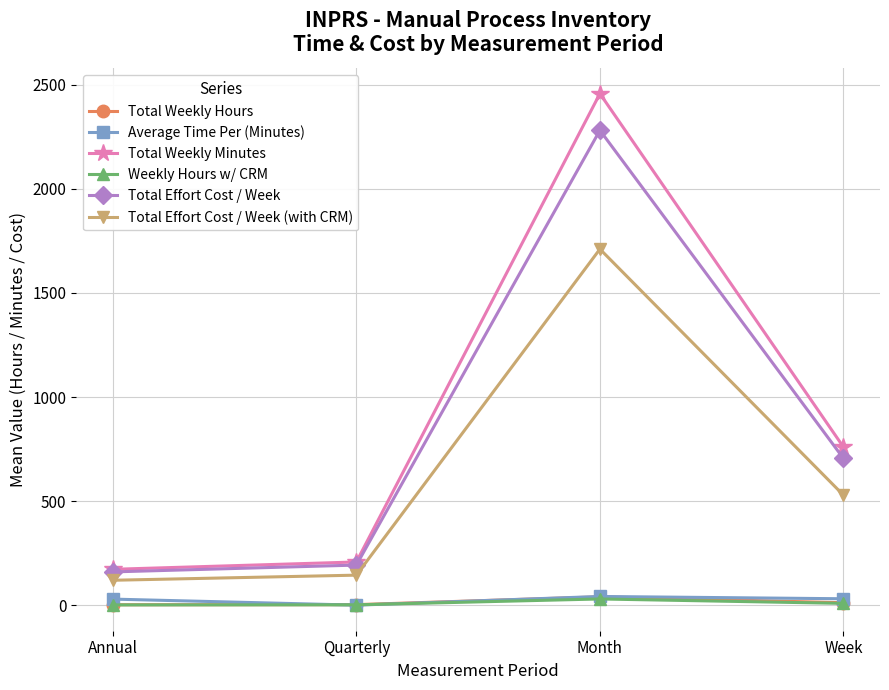

What is the highest value of the Total Weekly Minutes series?

2457.1